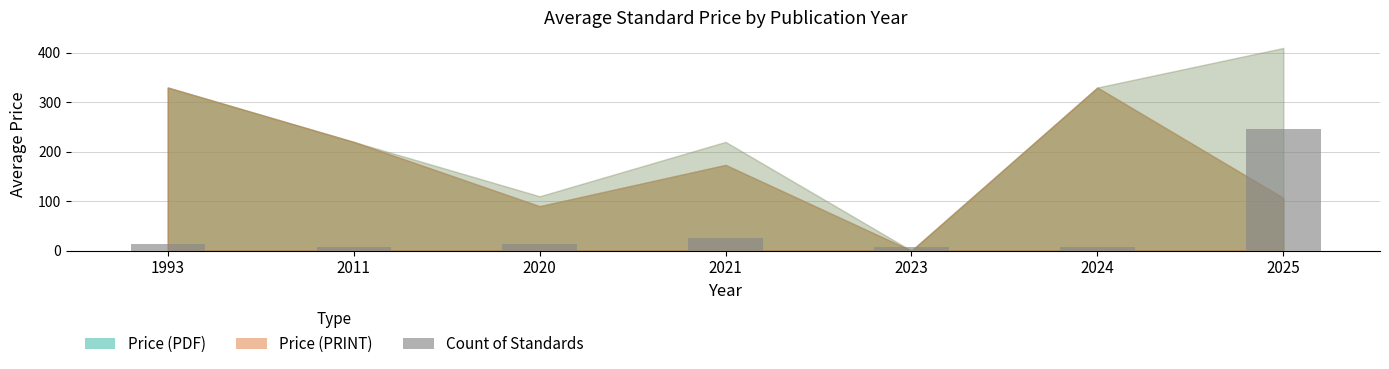

Reading right to left, what are all the values shown in this chart?

246.0	6.5	6.5	25.9	12.9	6.5	12.9